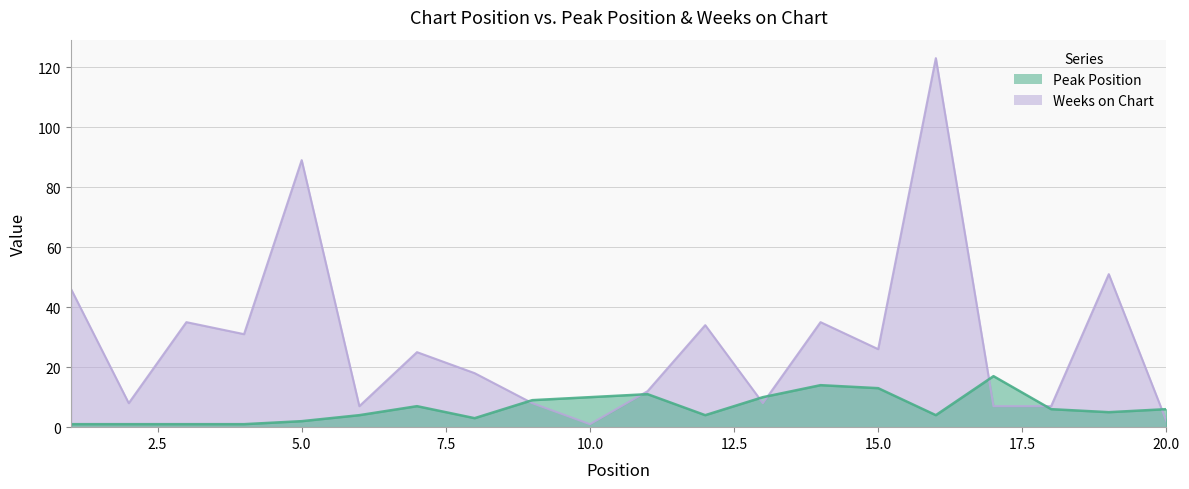

Reading right to left, extract all data points from this chart.

Peak Position: 20=6	19=5	18=6	17=17	16=4	15=13	14=14	13=10	12=4	11=11	10=10	9=9	8=3	7=7	6=4	5=2	4=1	3=1	2=1	1=1
Weeks on Chart: 20=2	19=51	18=7	17=7	16=123	15=26	14=35	13=8	12=34	11=12	10=1	9=8	8=18	7=25	6=7	5=89	4=31	3=35	2=8	1=46